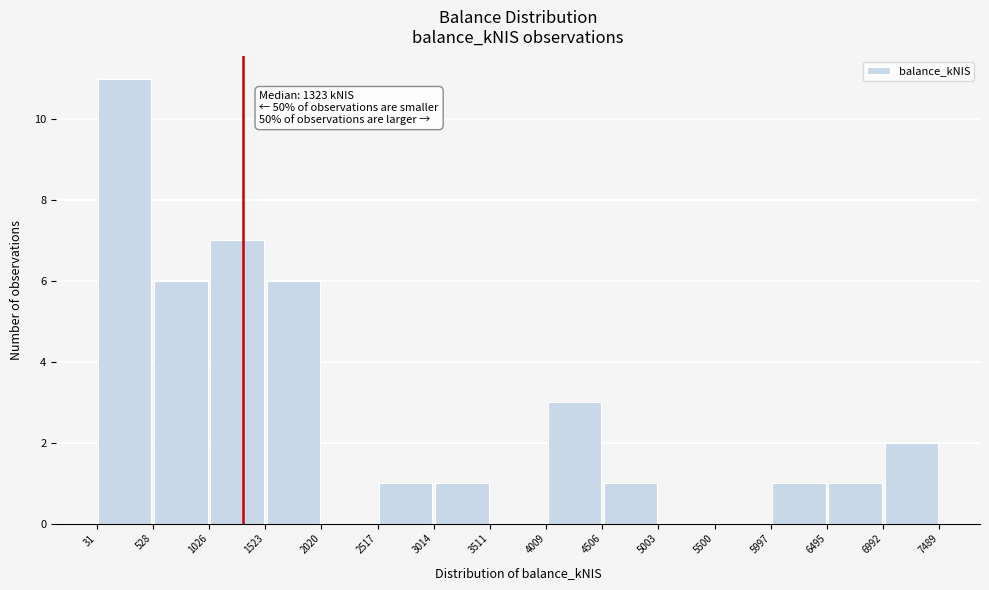

Over which range of the x-axis is the bar tallest?

31 to 528